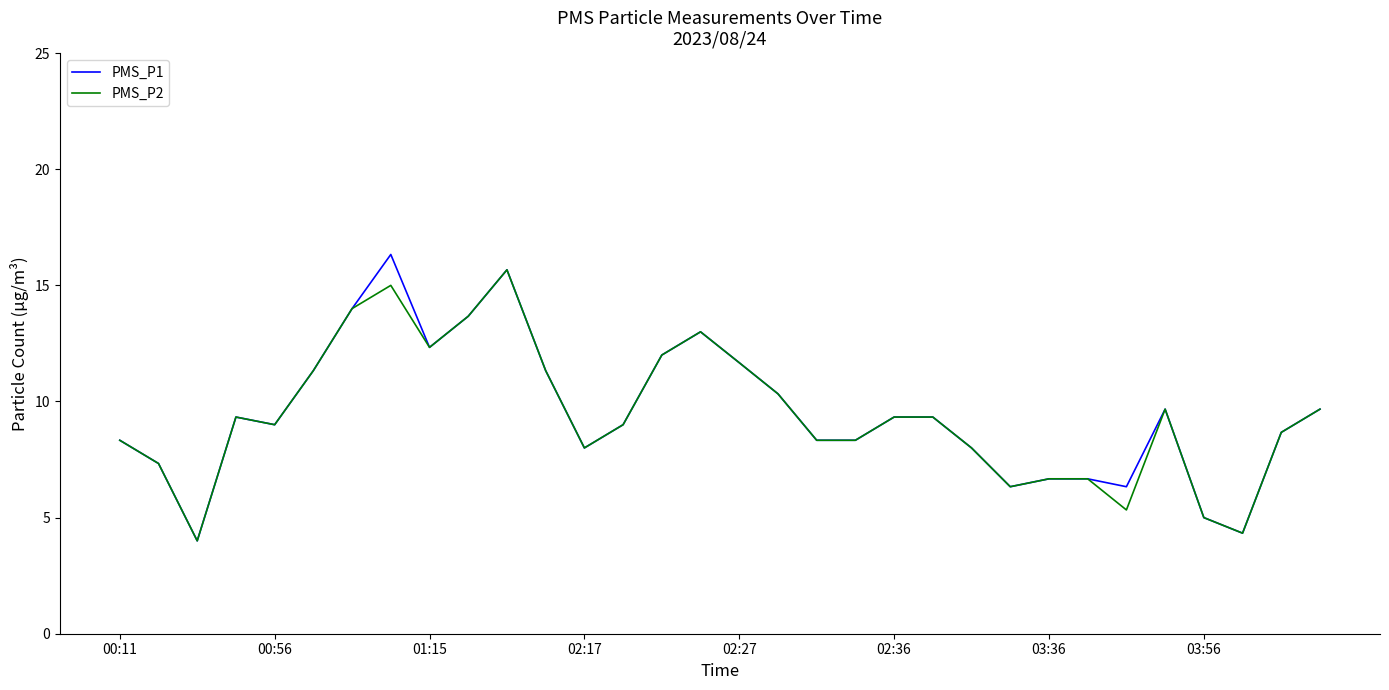

List the series in order of their peak value, highest first.

PMS_P1, PMS_P2